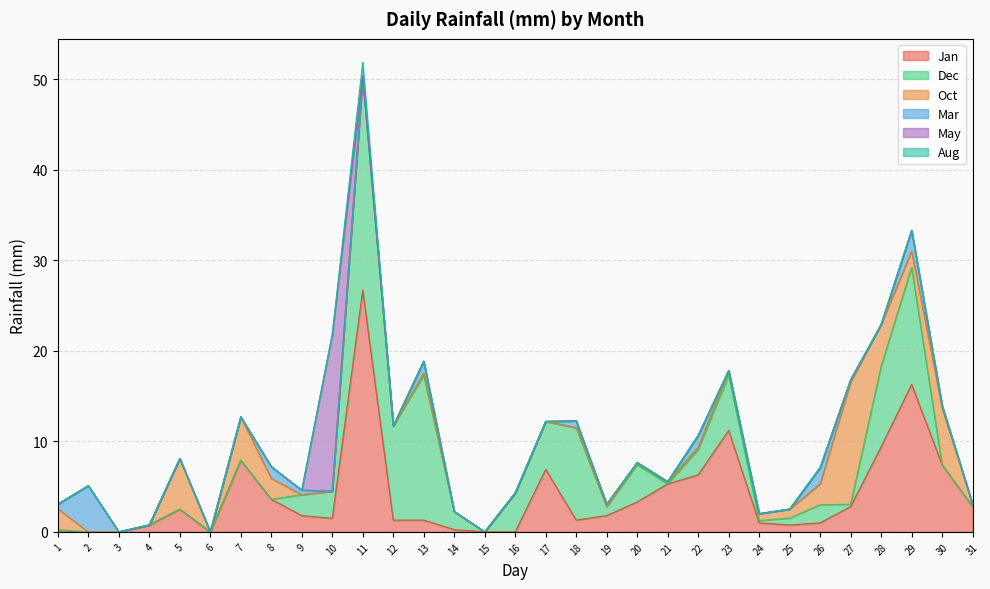

The May series shows 10.4 at 3. True or false?

False